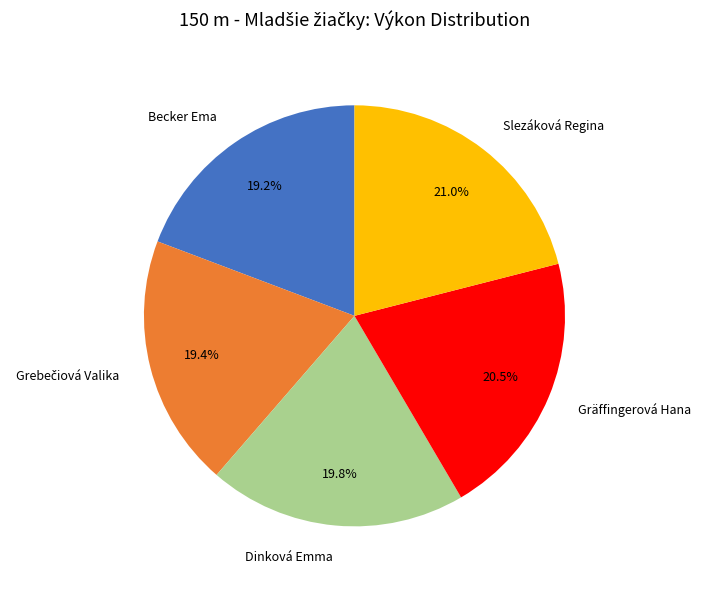

To the nearest percent, what is the combined percentage of Becker Ema and Slezáková Regina?

40%